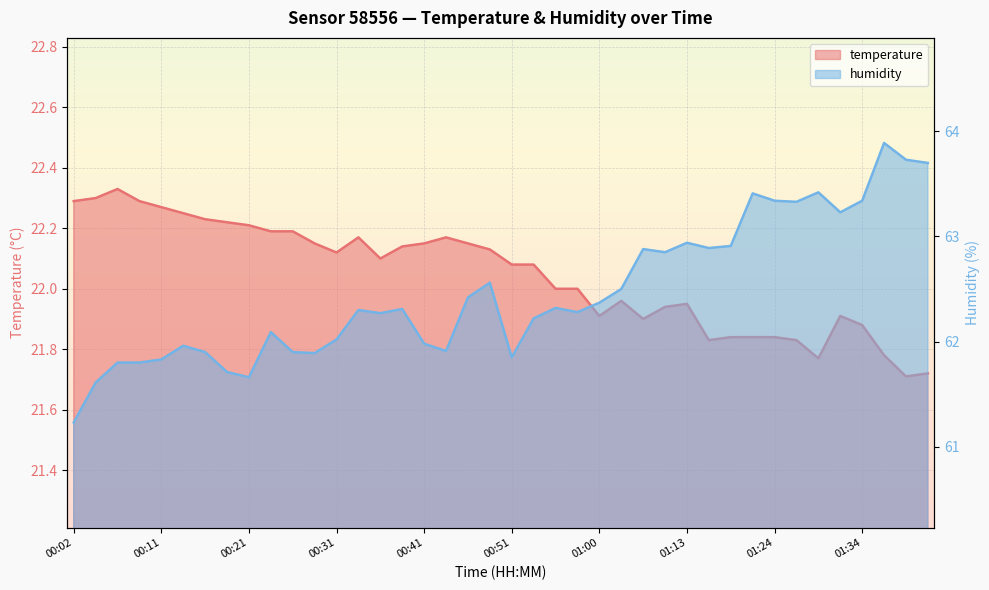

True or false: temperature and humidity intersect in this chart.

False